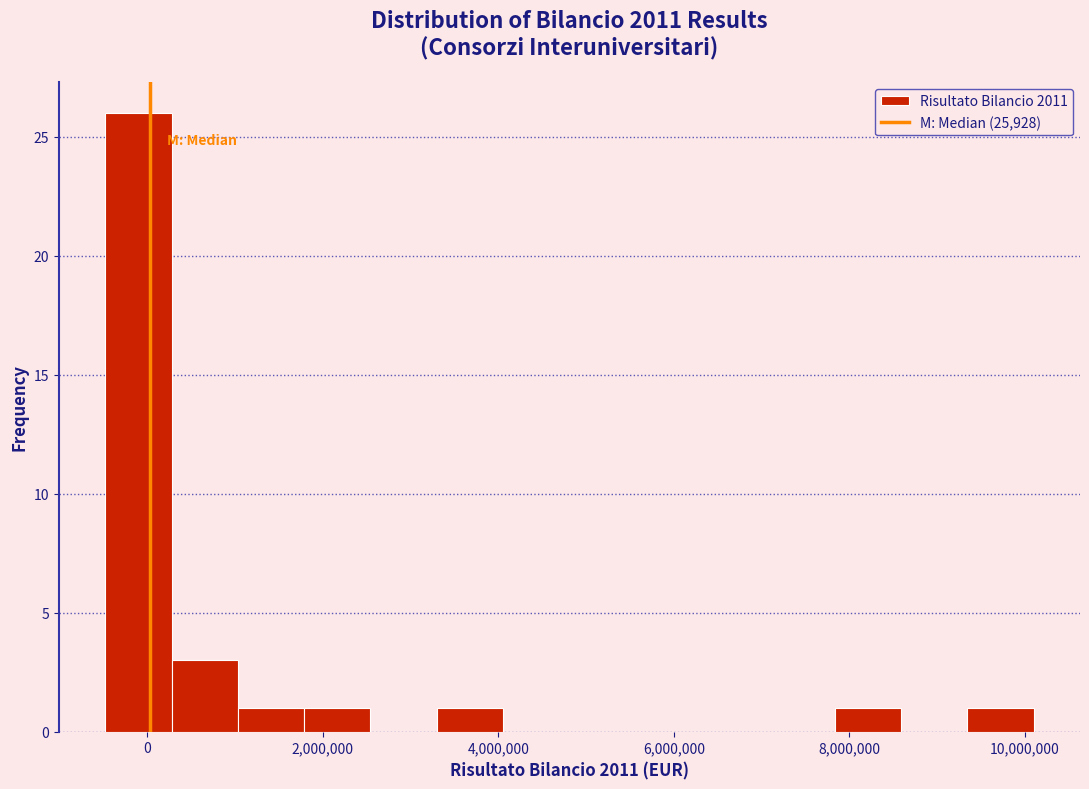

Around what value on the x-axis is the tallest bar? Give the approximate position of its centre, as read against the axis.

-200000